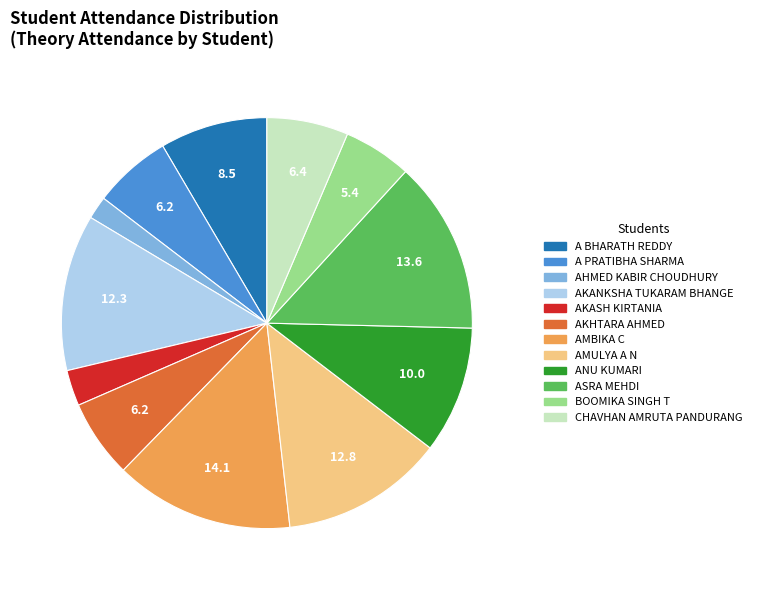

Is the sum of CHAVHAN AMRUTA PANDURANG and AMULYA A N greater than half?

No